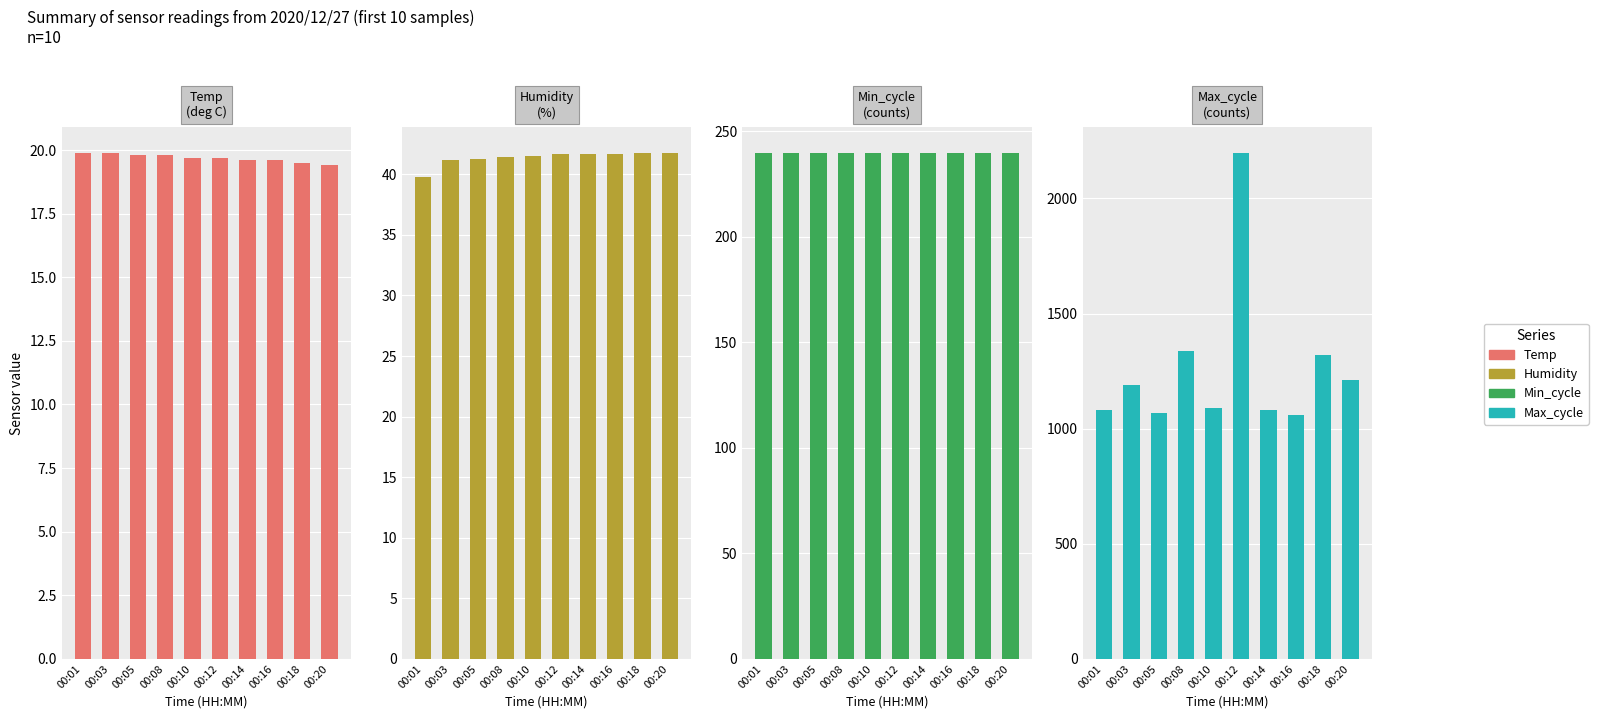

True or false: Min_cycle has a value of 386.3 at 00:05.

False